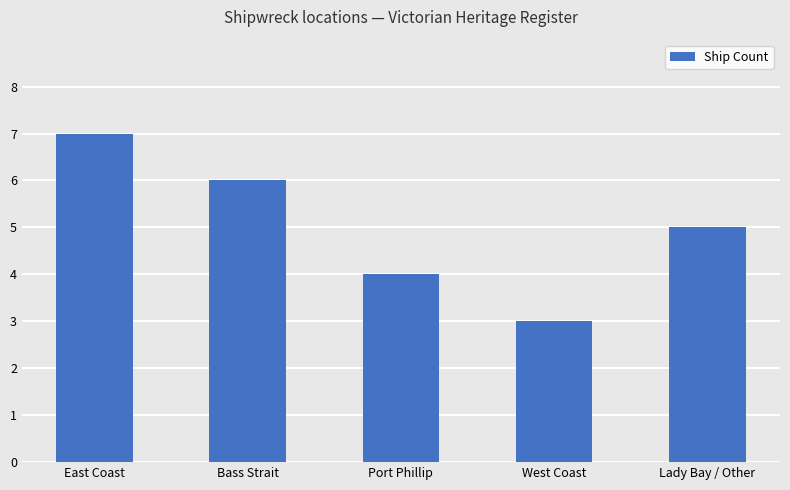

At which label is the value closest to 5?

Lady Bay / Other